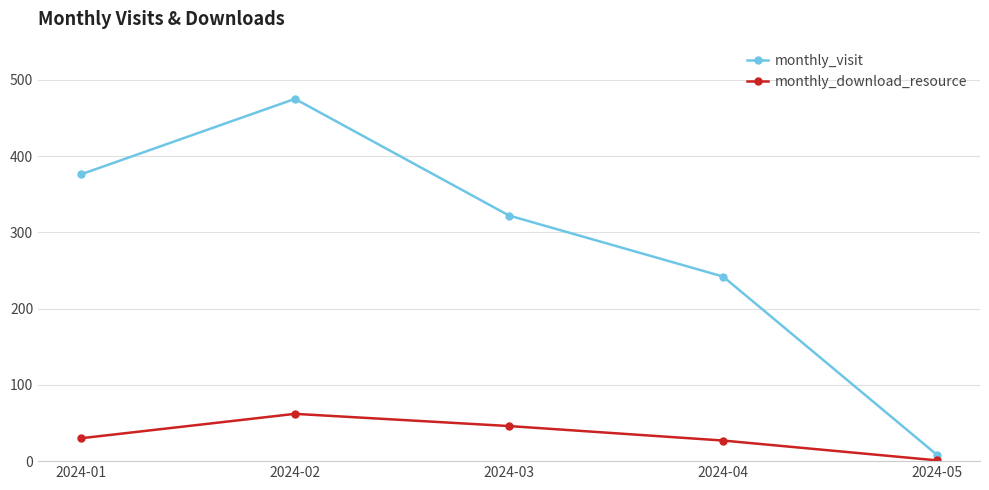

Is it true that monthly_visit equals 147 at 2024-04?

False